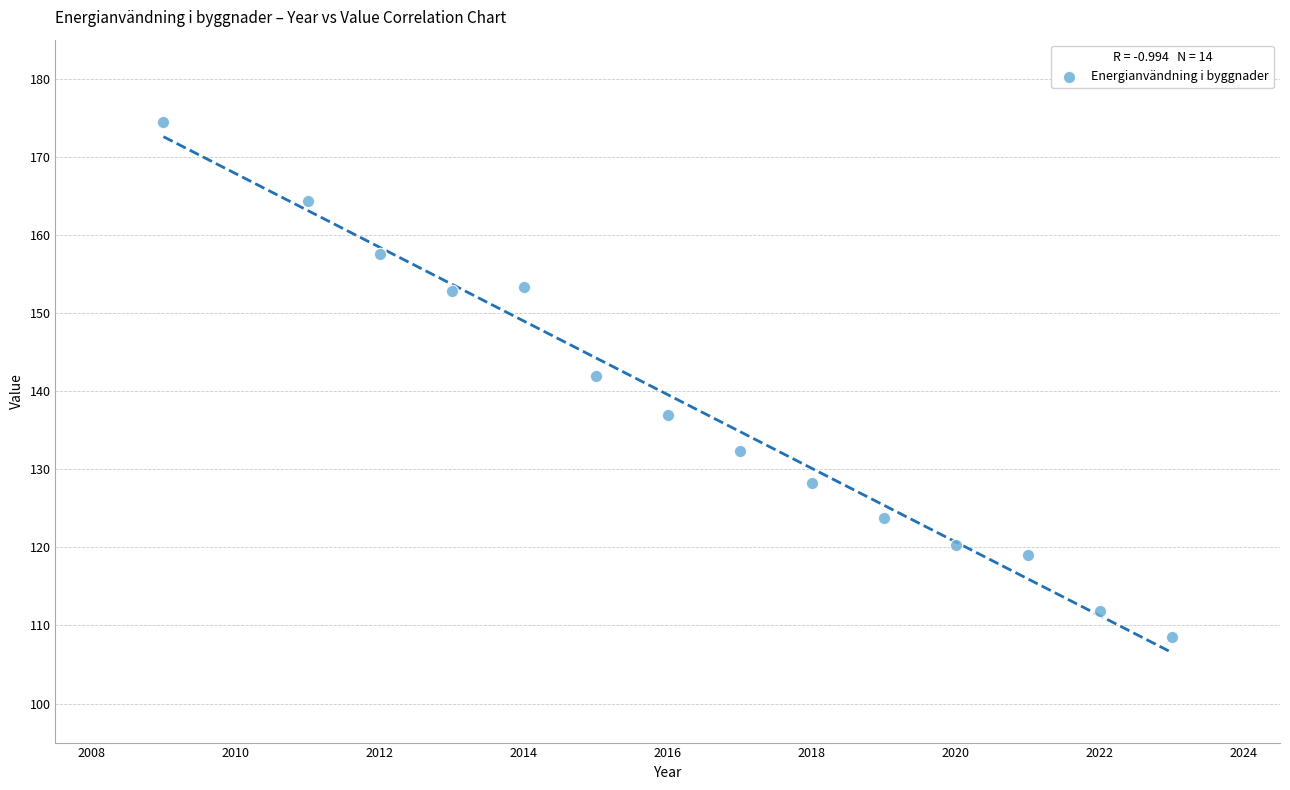

What is the range of X values (max minus min)?

14.0